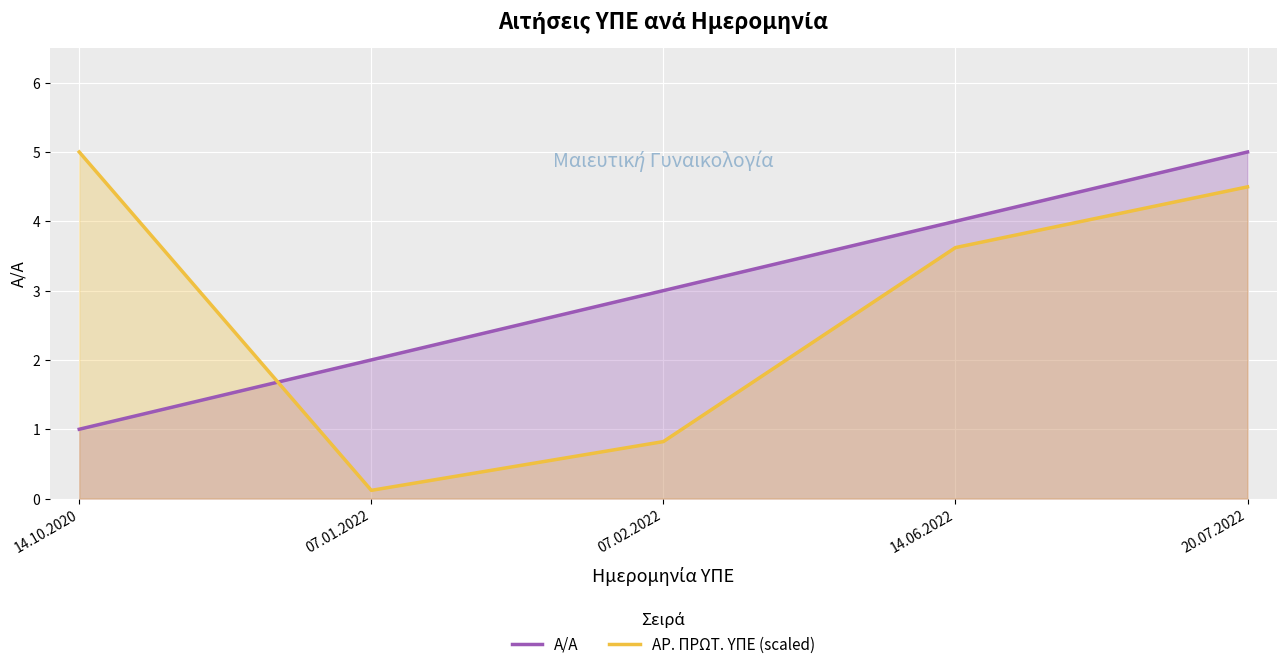

Does the chart display data point markers on the line(s)?

No